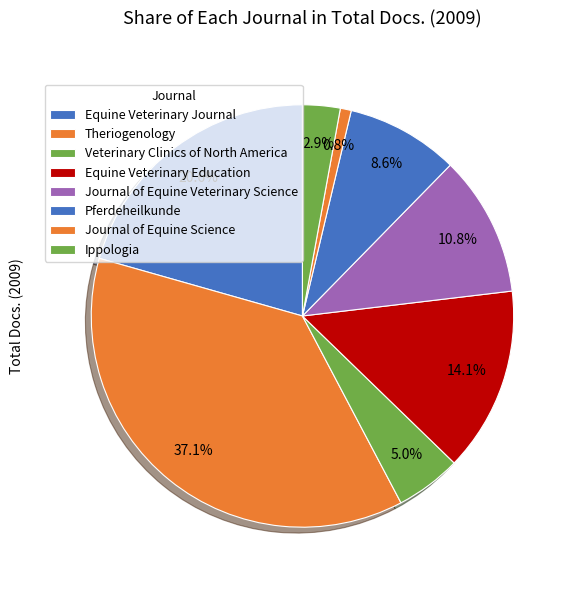

The Equine Veterinary Journal slice represents 21% of the pie. True or false?

True